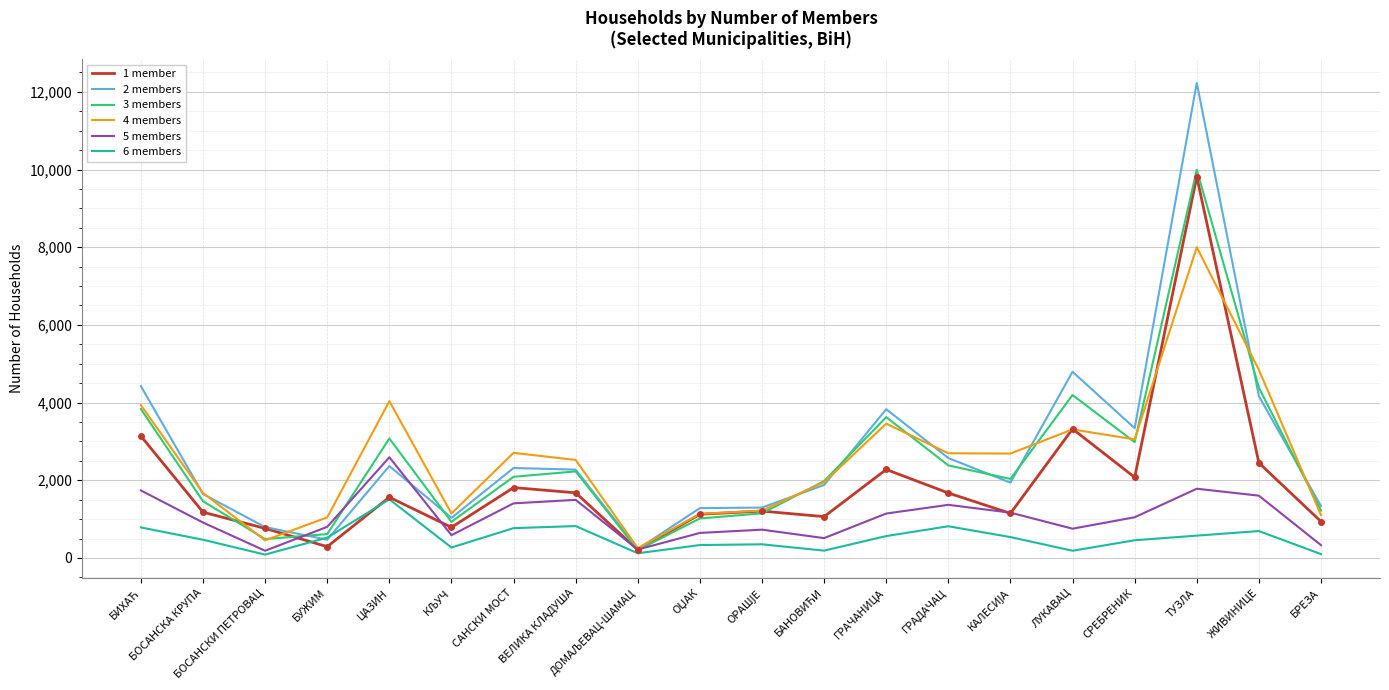

What is the difference between the maximum and second lowest values in the 5 members series?

2376